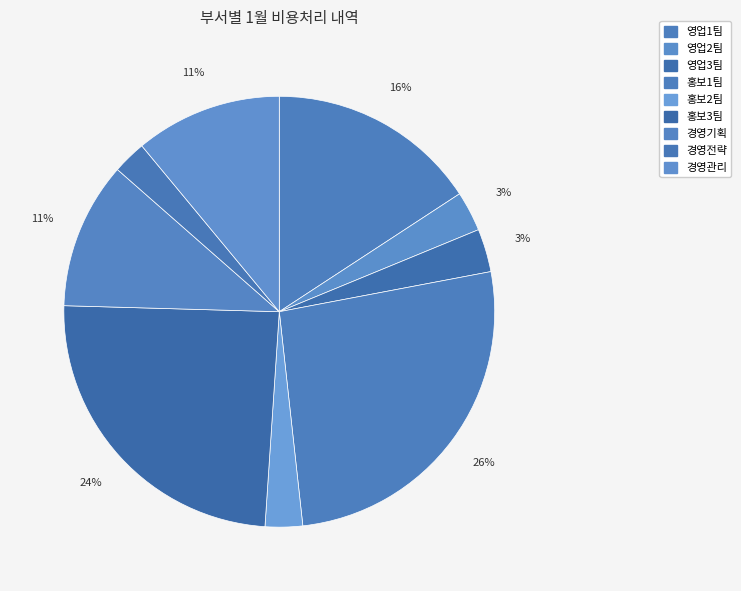

Is there any slice that represents more than half of the pie?

No